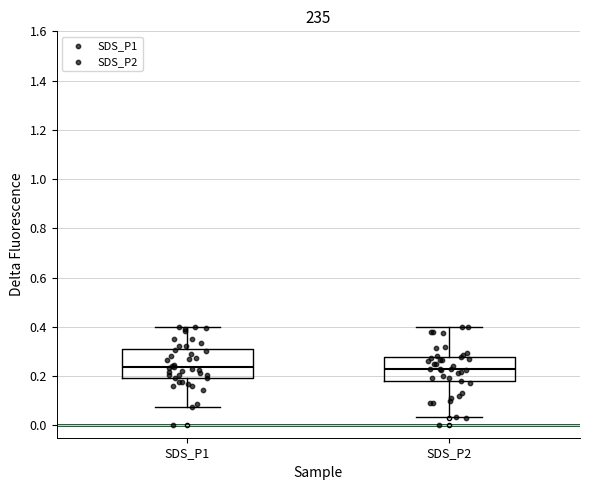

Reading left to right, transcribe this box plot: for each box, give where its median line is, the range the box spans, and where its two whiskers end, as read against the y-axis. The values are not printed on the chart, so give them approximately, as read against the axis.

SDS_P1: median 0.24, box 0.20 to 0.30, whiskers 0.08 to 0.40
SDS_P2: median 0.24, box 0.18 to 0.28, whiskers 0.04 to 0.40